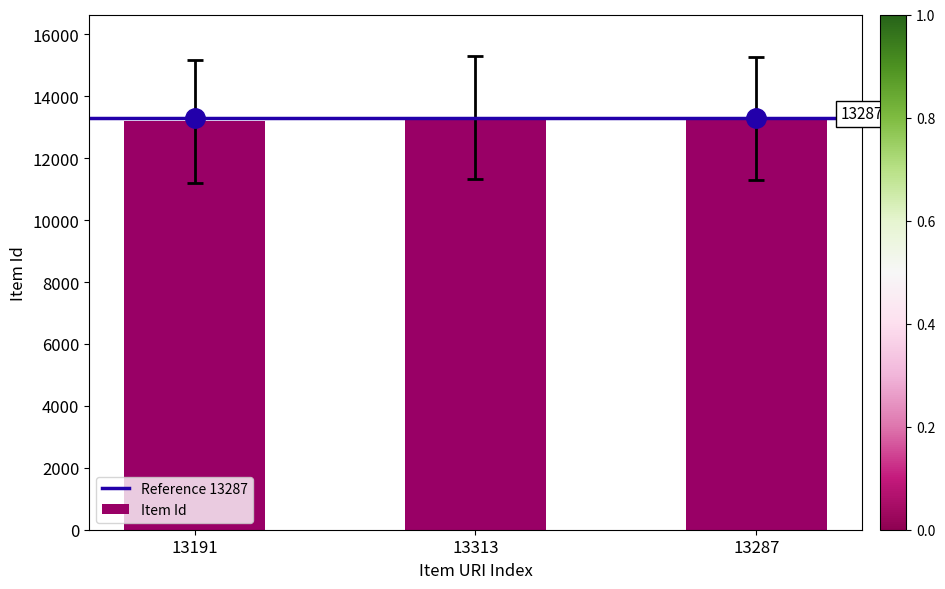

What is the label of the 2nd bar from the right?

13313